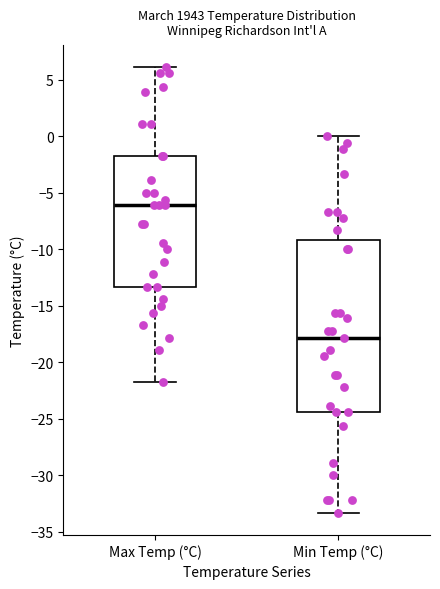

Where is the upper edge of the box for Min Temp (°C) on the y-axis? The values are not printed on the chart, so give them approximately, as read against the axis.

-9.0